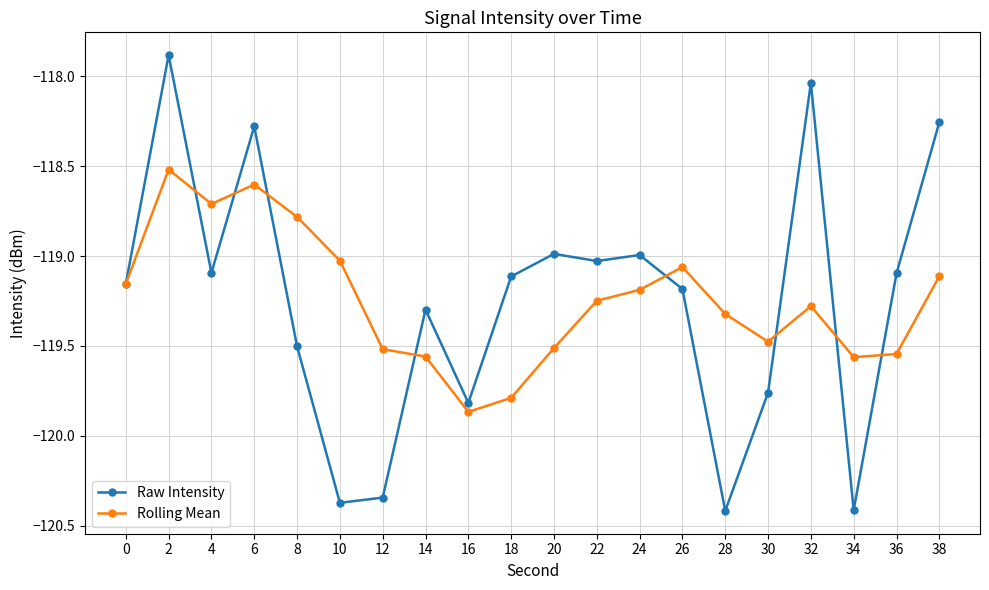

What is the total value across all series at 32?

-237.3